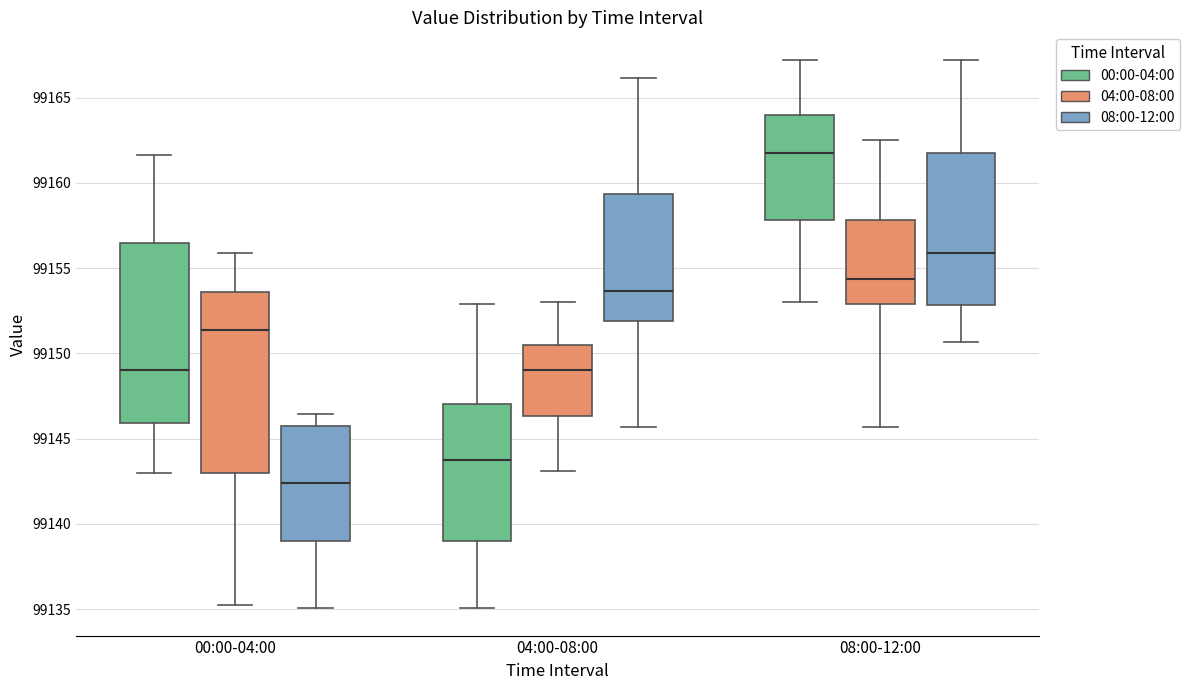

Which box's median line is the lowest?

00:00-04:00 (08:00-12:00)